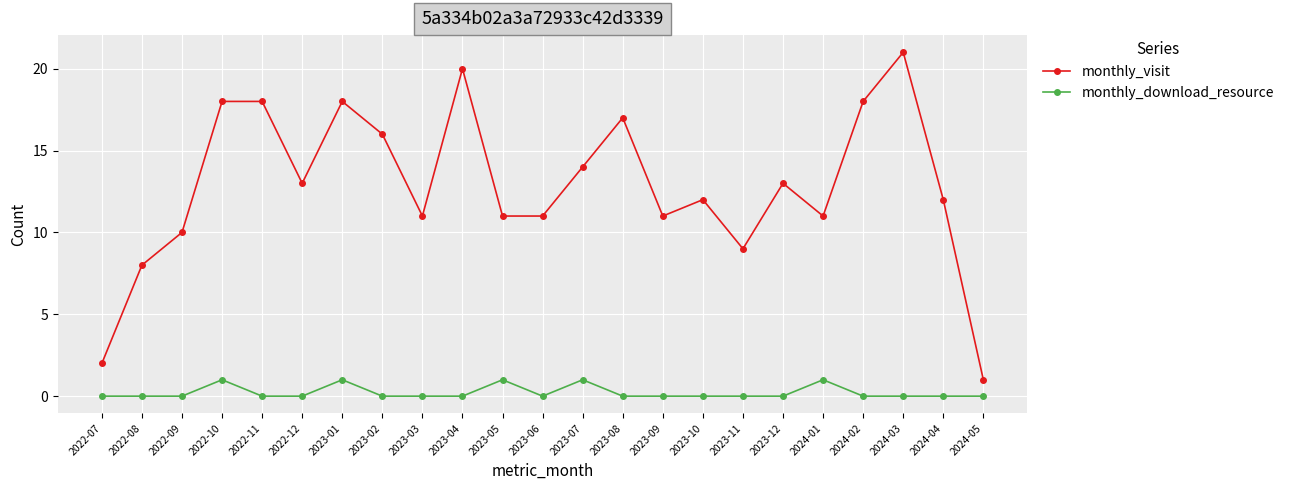

Reading left to right, what are all the values shown in this chart?

monthly_visit: 2022-07=2	2022-08=8	2022-09=10	2022-10=18	2022-11=18	2022-12=13	2023-01=18	2023-02=16	2023-03=11	2023-04=20	2023-05=11	2023-06=11	2023-07=14	2023-08=17	2023-09=11	2023-10=12	2023-11=9	2023-12=13	2024-01=11	2024-02=18	2024-03=21	2024-04=12	2024-05=1
monthly_download_resource: 2022-07=0	2022-08=0	2022-09=0	2022-10=1	2022-11=0	2022-12=0	2023-01=1	2023-02=0	2023-03=0	2023-04=0	2023-05=1	2023-06=0	2023-07=1	2023-08=0	2023-09=0	2023-10=0	2023-11=0	2023-12=0	2024-01=1	2024-02=0	2024-03=0	2024-04=0	2024-05=0